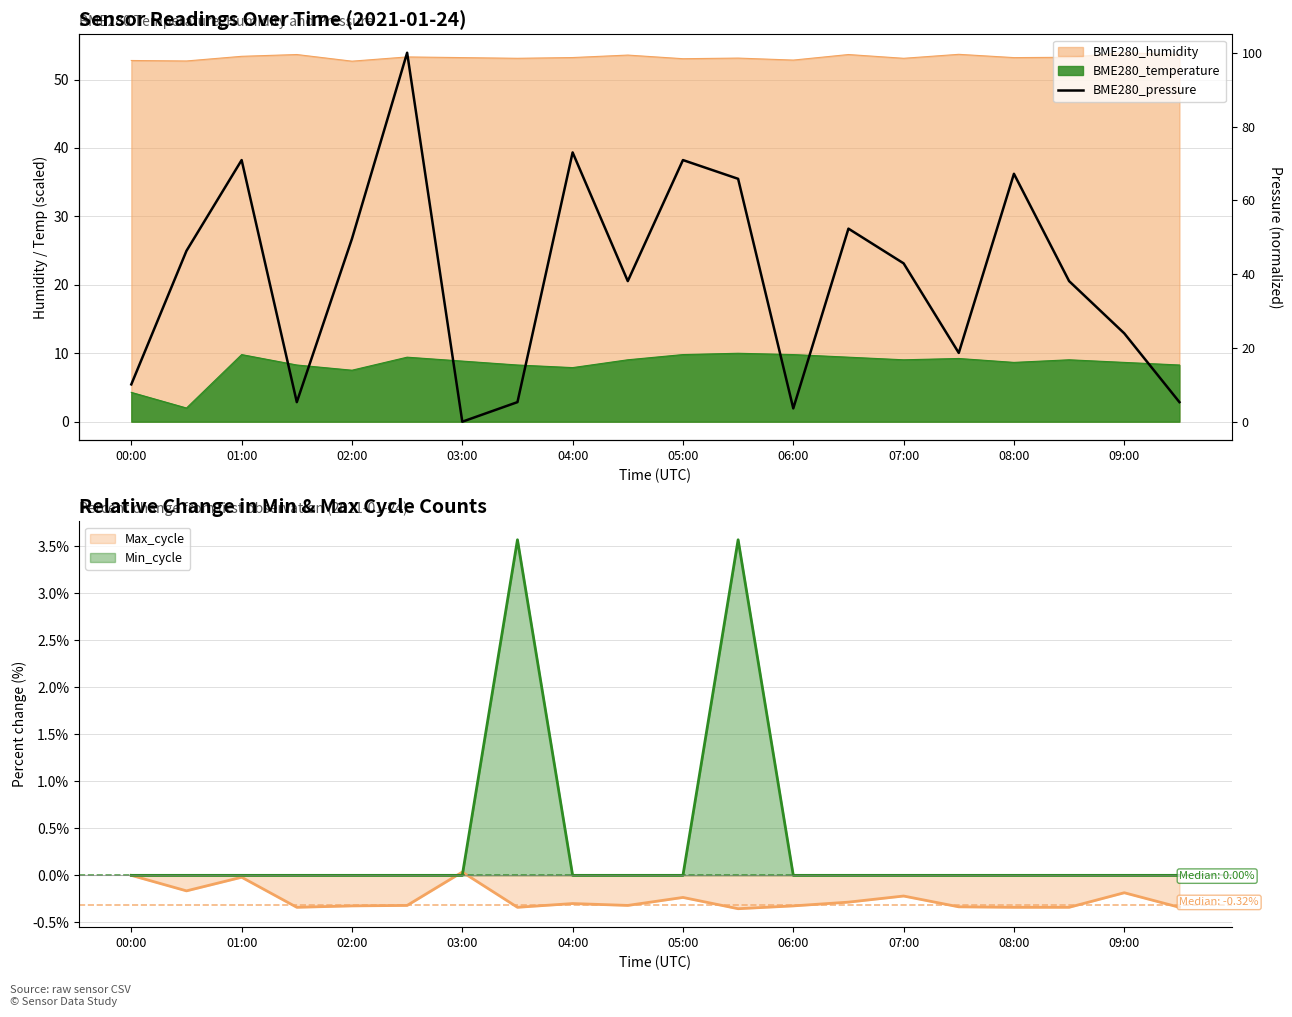

What is the difference between the values at 06:00 and 08:00?

63.6